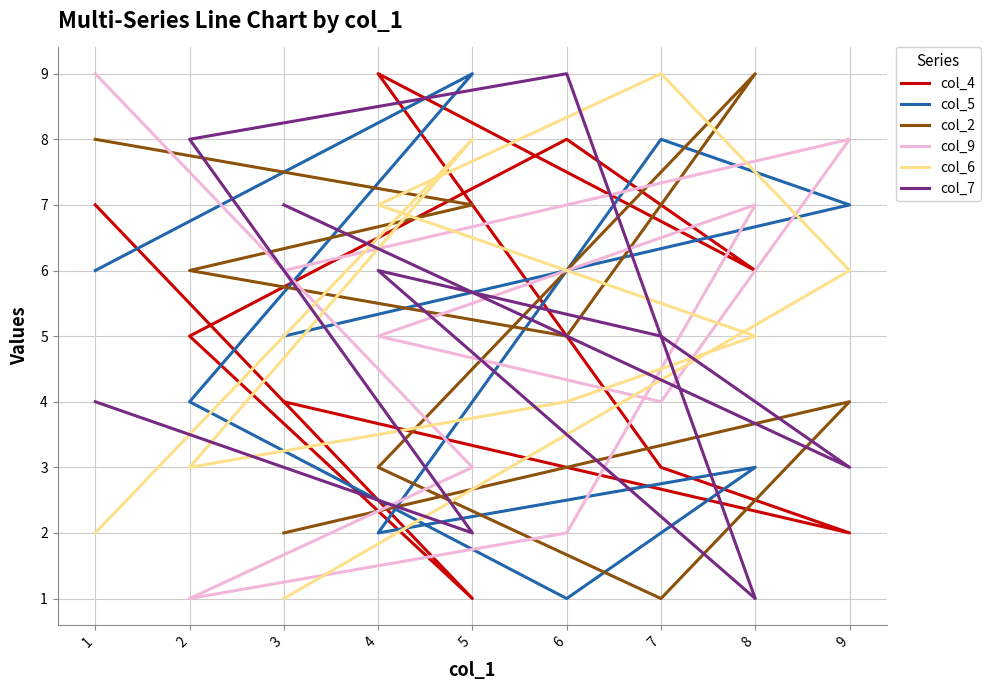

Is it true that col_5 equals 9 at 3?

False